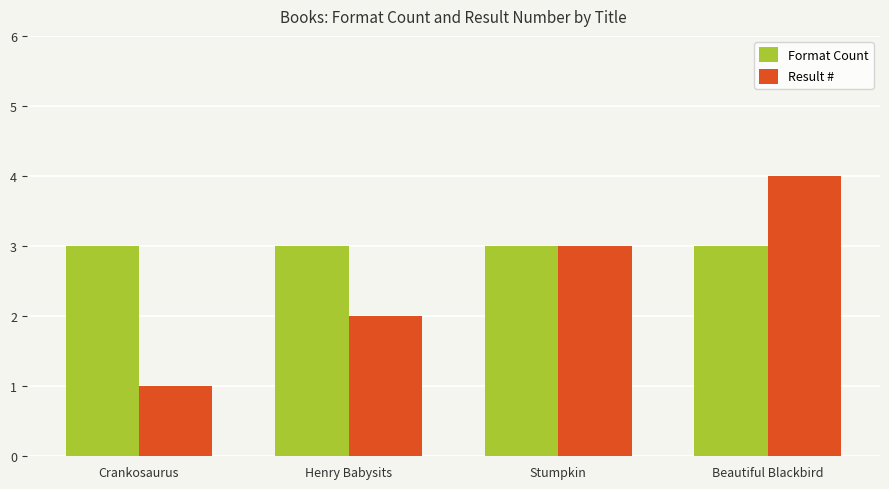

At which label does Result # reach its peak?

Beautiful Blackbird